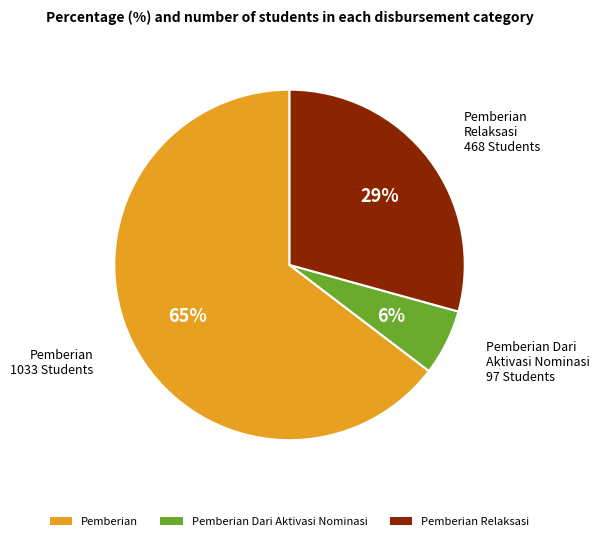

To the nearest percent, what is the difference between the largest and smallest slice percentages?

59%